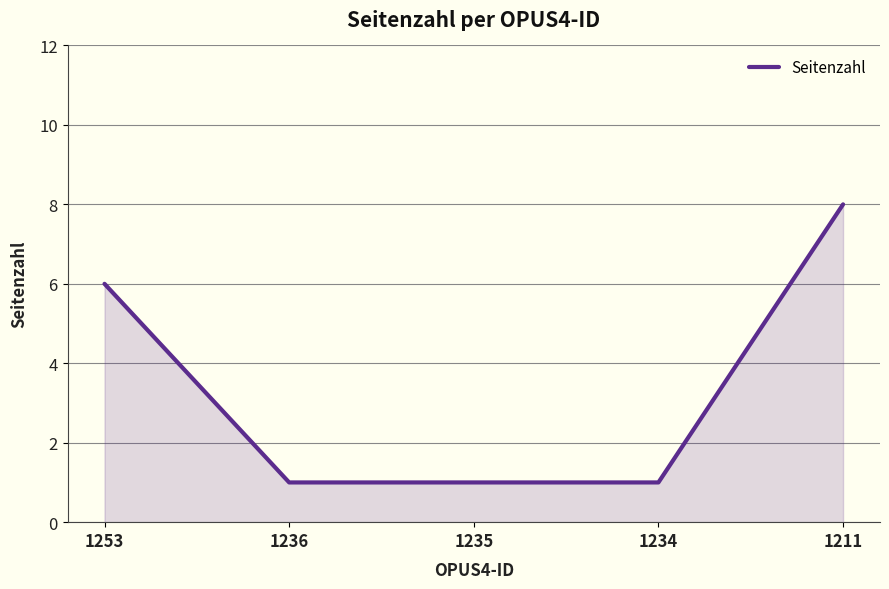

What is the minimum value shown in the chart?

1